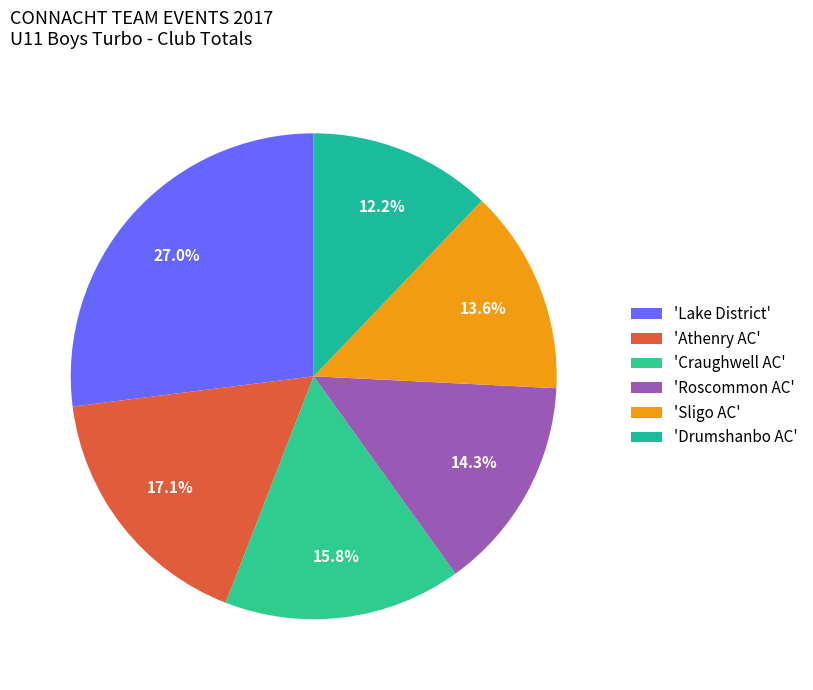

How many segments does this pie chart have?

6